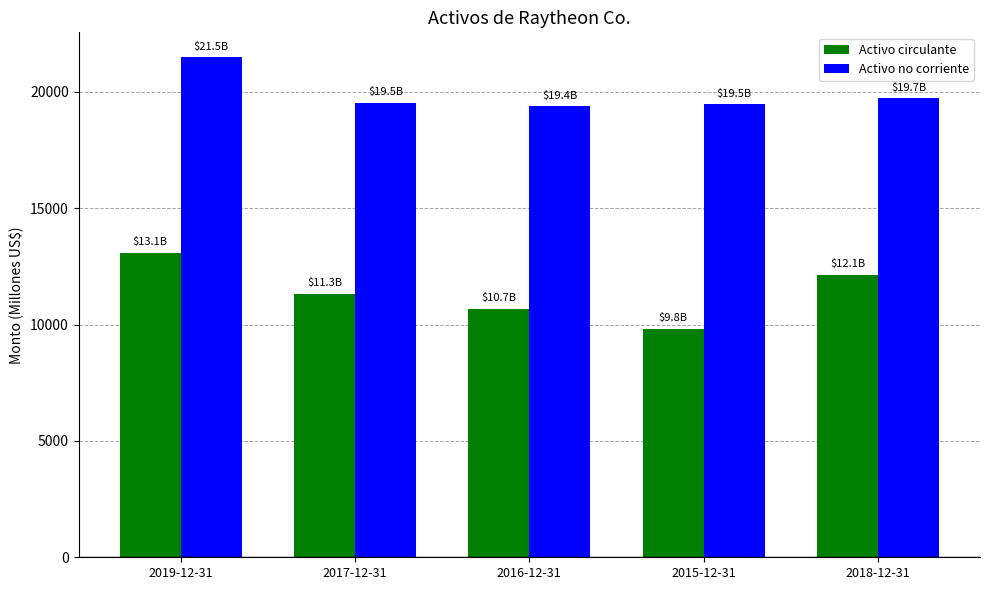

True or false: Activo no corriente has a value of 19728 at 2018-12-31.

True